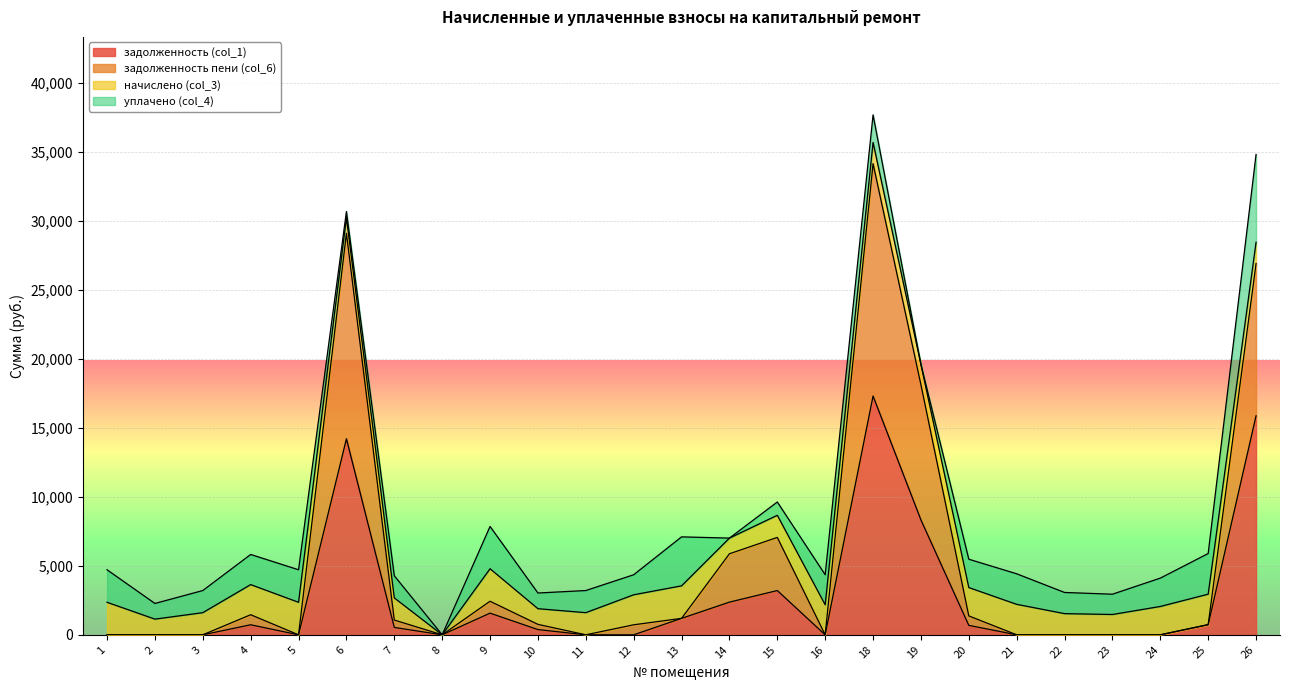

Which label corresponds to the largest value in the chart?

18